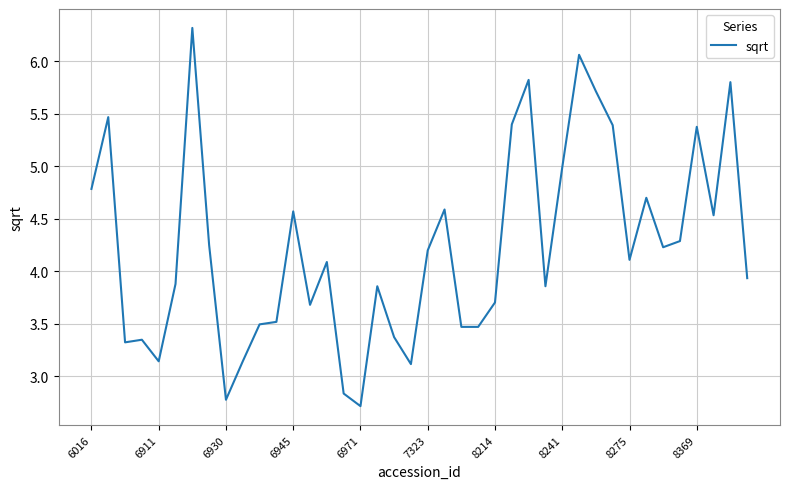

What is the maximum value shown in the chart?

6.3